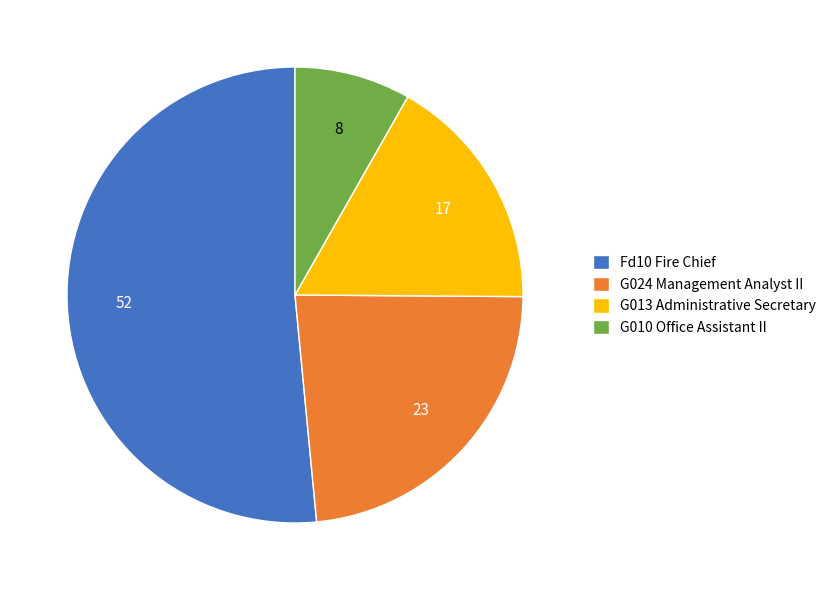

Which has a higher value, G013 Administrative Secretary or G010 Office Assistant II?

G013 Administrative Secretary